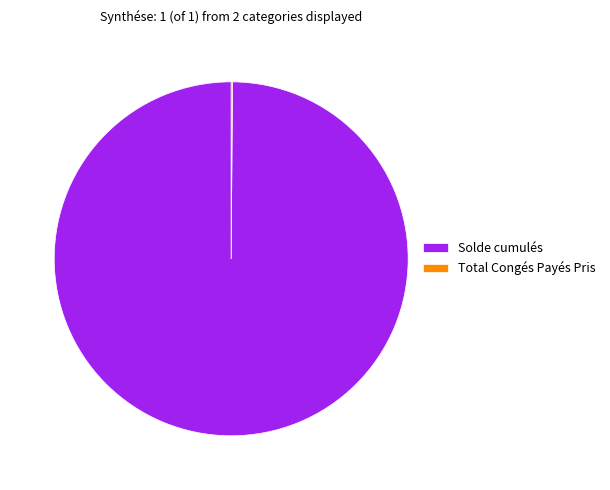

Which slice is the largest?

Solde cumulés